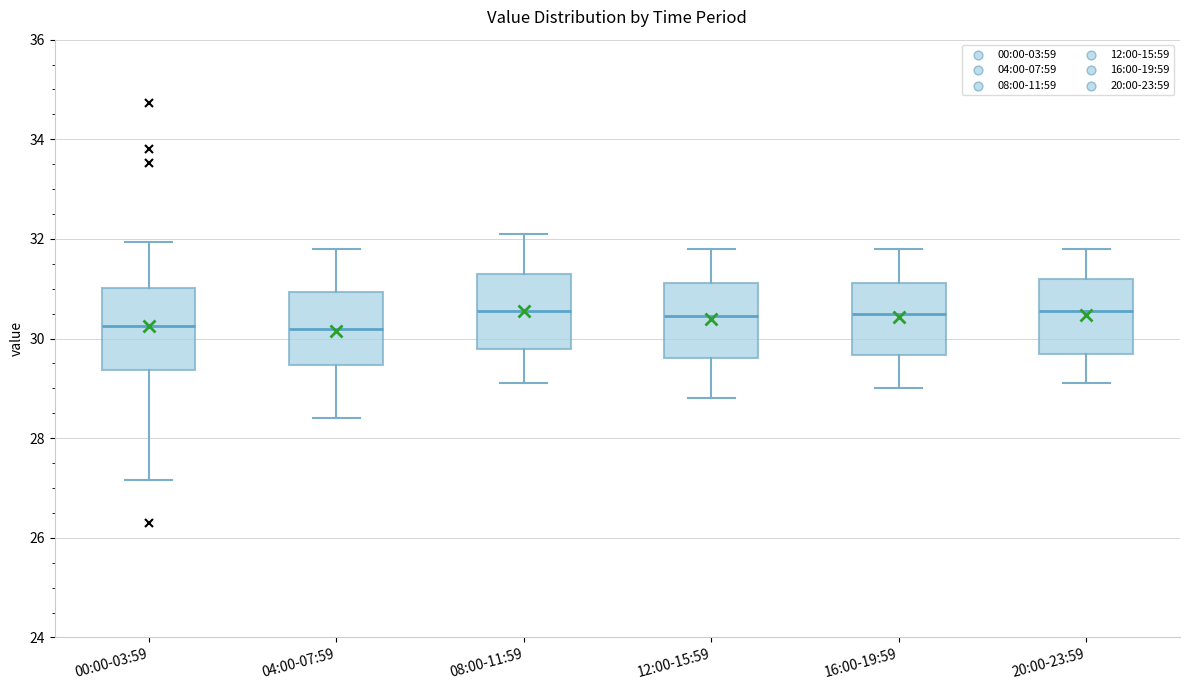

Reading left to right, read every box against the y-axis: the position of its median line, the range the box covers, and the ends of its whiskers. The values are not printed on the chart, so give them approximately, as read against the axis.

00:00-03:59: median 30.2, box 29.4 to 31.0, whiskers 27.2 to 32.0
04:00-07:59: median 30.2, box 29.4 to 31.0, whiskers 28.4 to 31.8
08:00-11:59: median 30.6, box 29.8 to 31.4, whiskers 29.2 to 32.2
12:00-15:59: median 30.4, box 29.6 to 31.2, whiskers 28.8 to 31.8
16:00-19:59: median 30.6, box 29.6 to 31.2, whiskers 29.0 to 31.8
20:00-23:59: median 30.6, box 29.8 to 31.2, whiskers 29.2 to 31.8